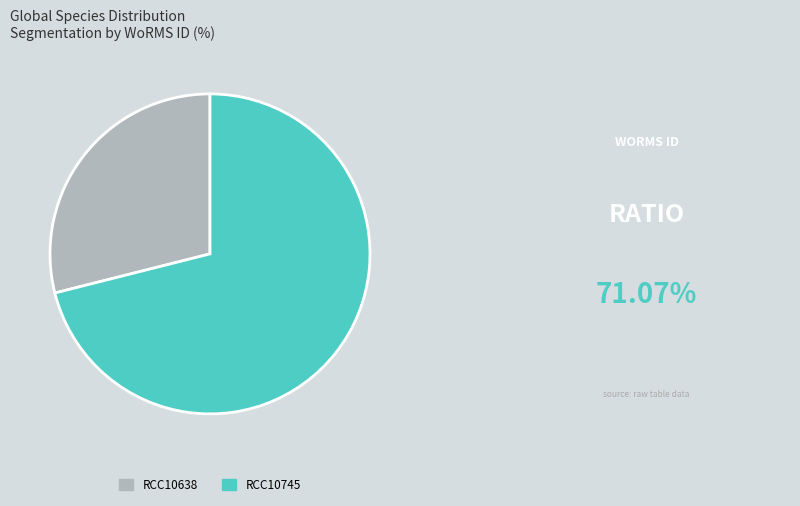

Which slice is the smallest?

RCC10638